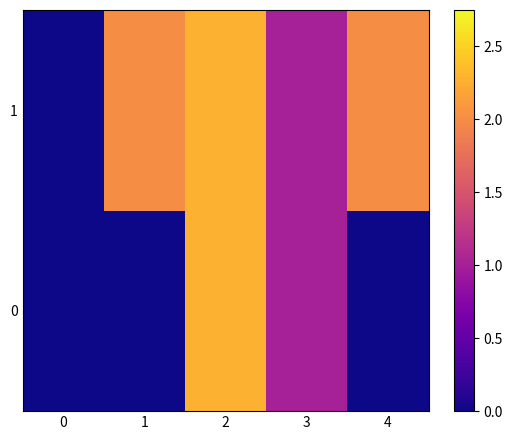

Which series has the largest total across all categories?

1